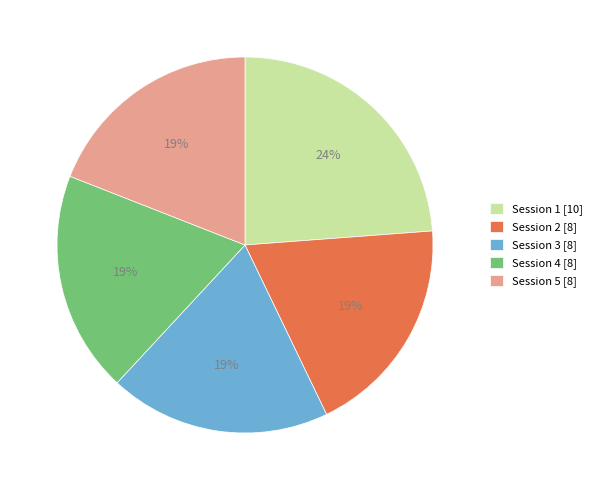

Do Session 5 [8] and Session 1 [10] together represent more than half of the pie?

No